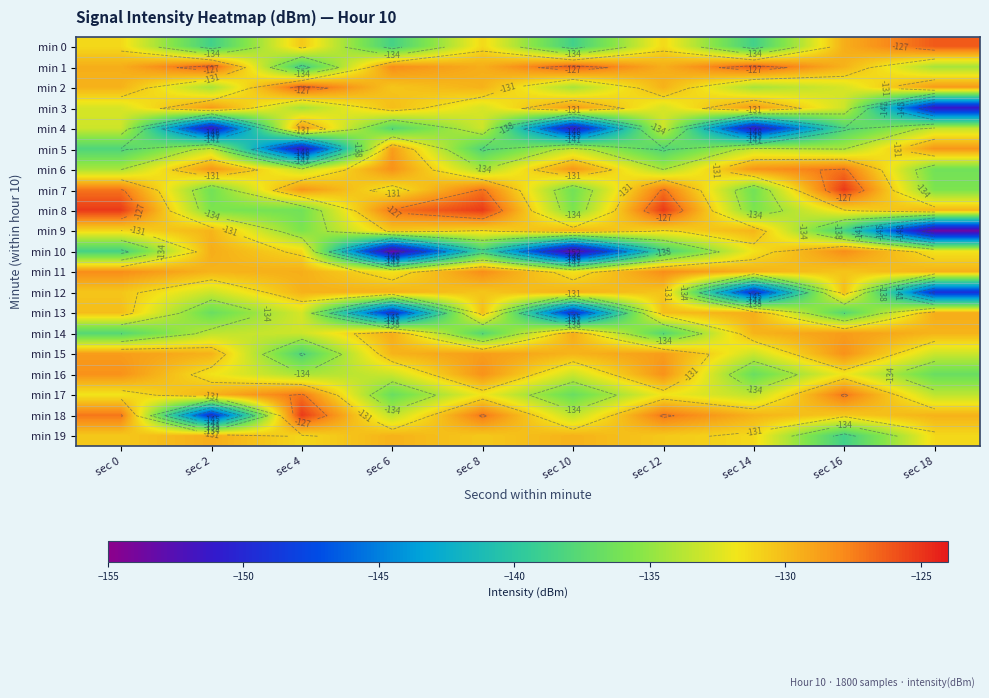

At how many categories does at least one series exceed -132?

10